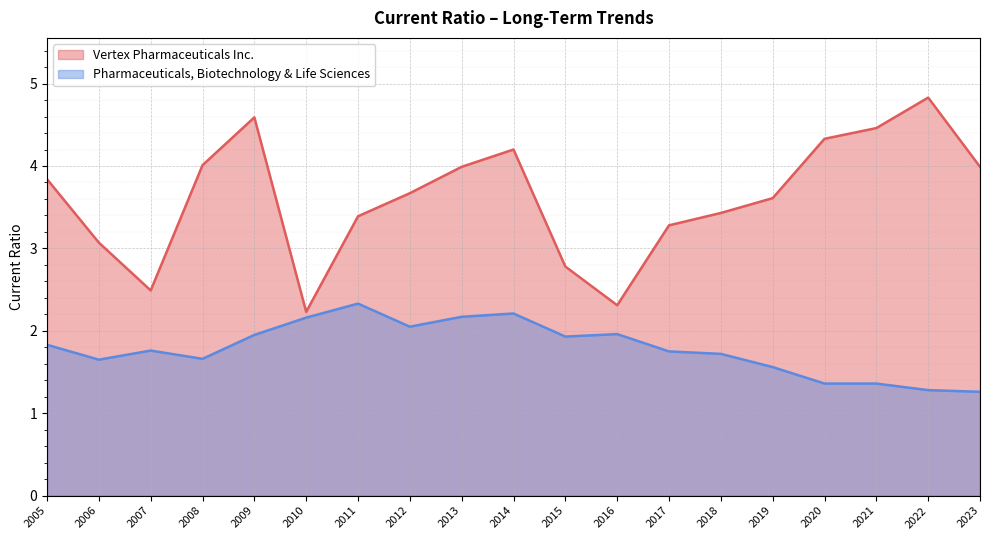

At which label does Vertex Pharmaceuticals Inc. first exceed 3?

2005